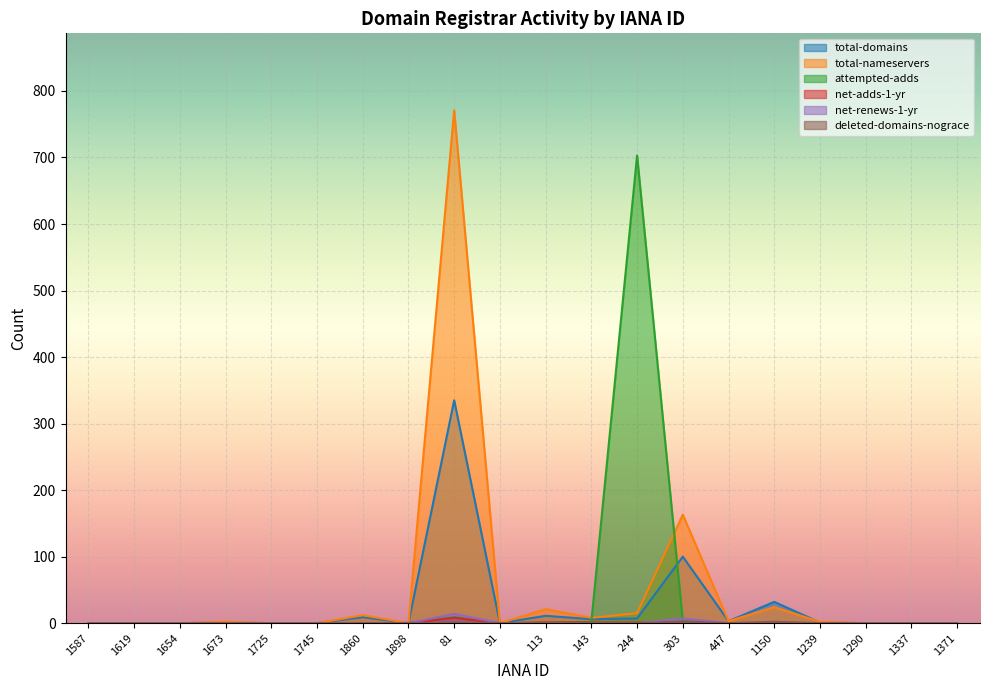

Reading left to right, extract all data points from this chart.

total-domains: 0	0	0	1	0	0	9	0	335	0	11	6	7	100	3	32	1	0	0	0
total-nameservers: 0	0	0	2	0	0	12	0	771	0	21	8	15	163	3	24	2	0	0	0
attempted-adds: 0	0	0	0	0	0	0	0	9	0	1	2	703	3	0	0	0	0	0	0
net-adds-1-yr: 0	0	0	0	0	0	0	0	8	0	1	1	1	2	0	0	0	0	0	0
net-renews-1-yr: 0	0	0	0	0	0	0	0	14	0	0	0	0	7	0	0	0	0	0	0
deleted-domains-nograce: 0	0	0	0	0	0	0	0	1	0	0	0	0	2	0	2	0	0	0	0